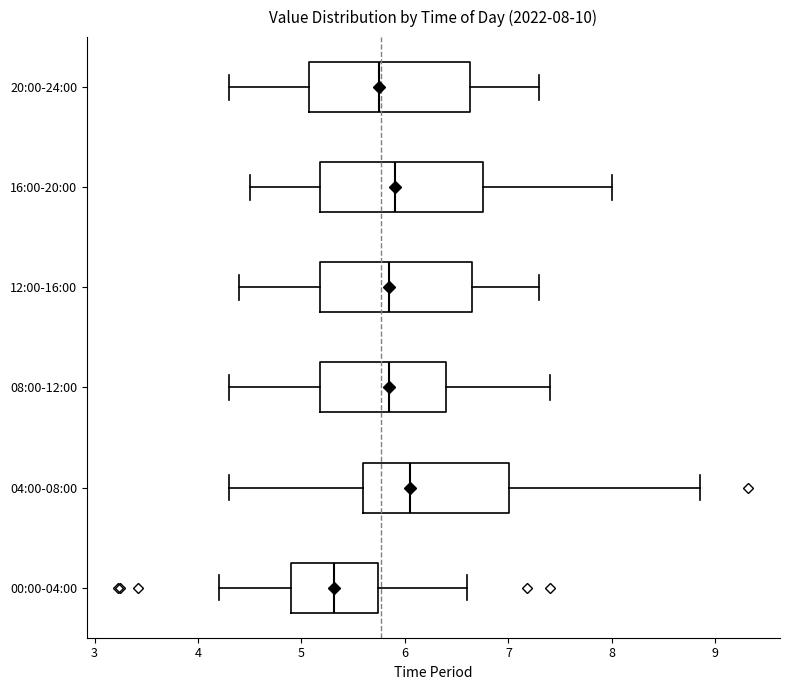

Which box's median line is the furthest to the left?

00:00-04:00